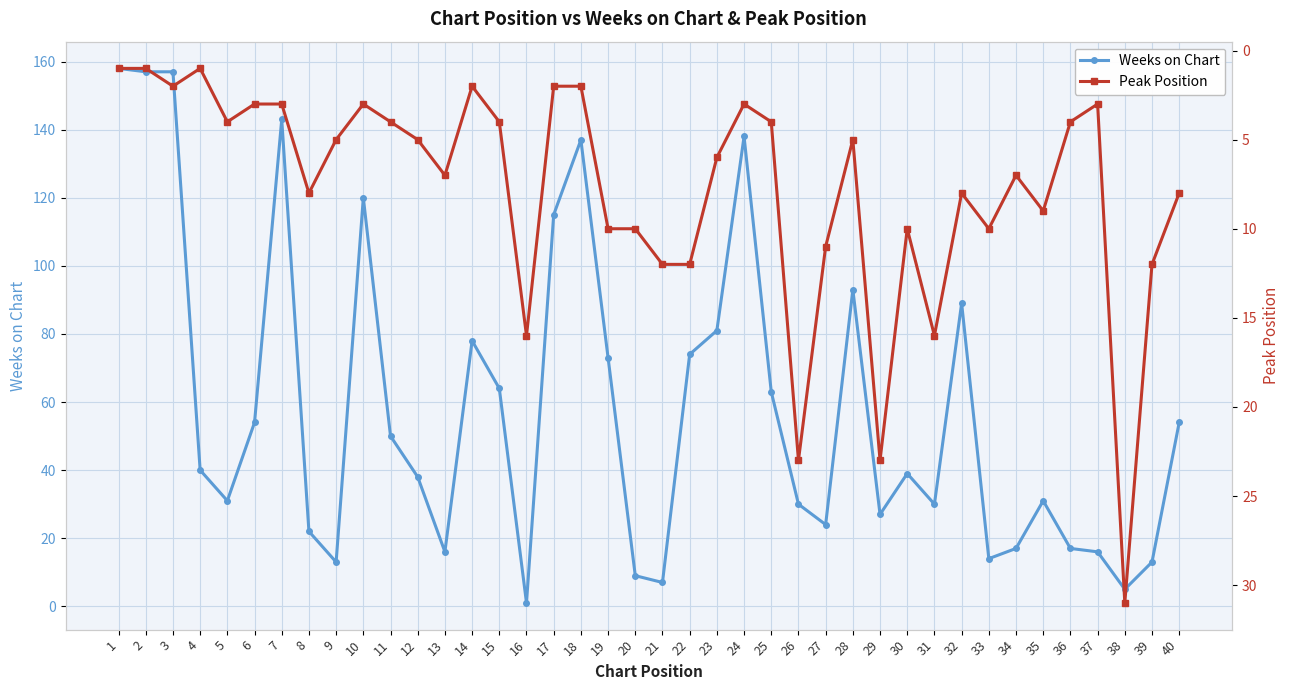

At how many categories does at least one series exceed 25?

28